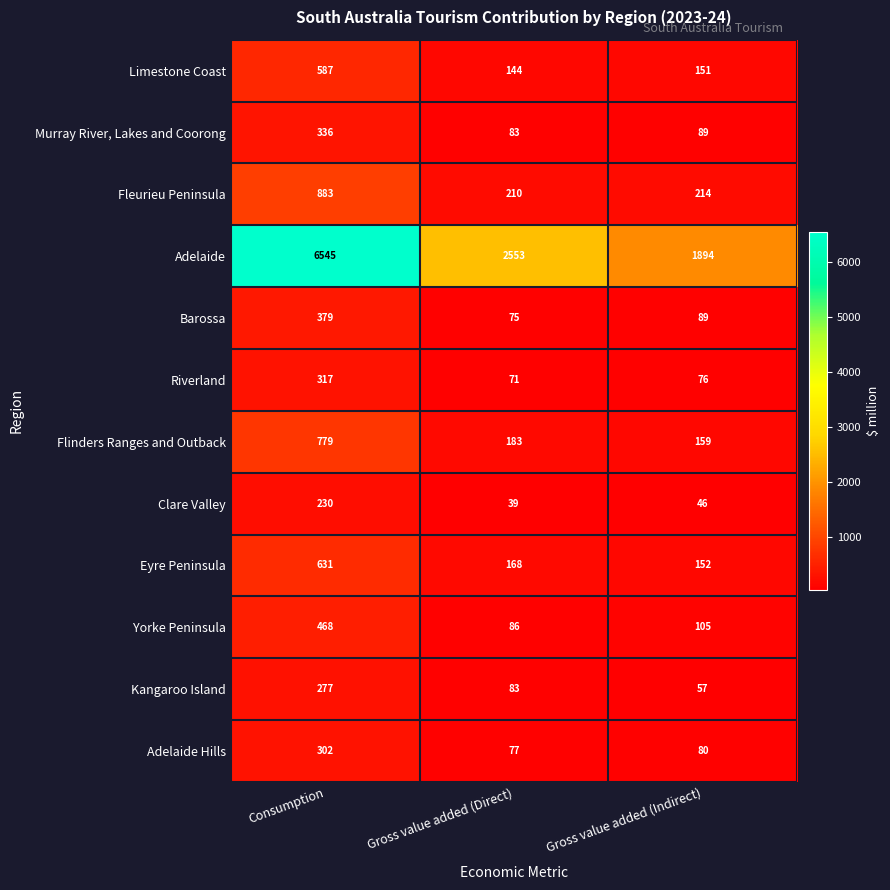

What is the sum of all Murray River, Lakes and Coorong values?

508